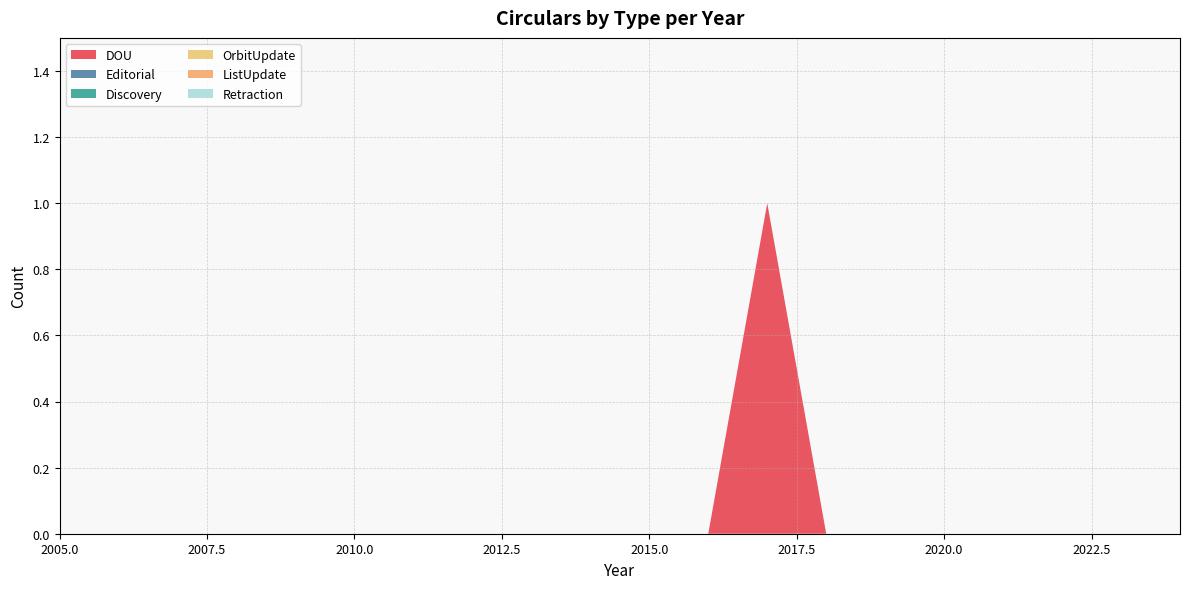

Reading left to right, list all the values displayed in this chart.

DOU: 2005=0	2006=0	2007=0	2008=0	2009=0	2010=0	2011=0	2012=0	2013=0	2014=0	2015=0	2016=0	2017=1	2018=0	2019=0	2020=0	2021=0	2022=0	2023=0	2024=0
Editorial: 2005=0	2006=0	2007=0	2008=0	2009=0	2010=0	2011=0	2012=0	2013=0	2014=0	2015=0	2016=0	2017=0	2018=0	2019=0	2020=0	2021=0	2022=0	2023=0	2024=0
Discovery: 2005=0	2006=0	2007=0	2008=0	2009=0	2010=0	2011=0	2012=0	2013=0	2014=0	2015=0	2016=0	2017=0	2018=0	2019=0	2020=0	2021=0	2022=0	2023=0	2024=0
OrbitUpdate: 2005=0	2006=0	2007=0	2008=0	2009=0	2010=0	2011=0	2012=0	2013=0	2014=0	2015=0	2016=0	2017=0	2018=0	2019=0	2020=0	2021=0	2022=0	2023=0	2024=0
ListUpdate: 2005=0	2006=0	2007=0	2008=0	2009=0	2010=0	2011=0	2012=0	2013=0	2014=0	2015=0	2016=0	2017=0	2018=0	2019=0	2020=0	2021=0	2022=0	2023=0	2024=0
Retraction: 2005=0	2006=0	2007=0	2008=0	2009=0	2010=0	2011=0	2012=0	2013=0	2014=0	2015=0	2016=0	2017=0	2018=0	2019=0	2020=0	2021=0	2022=0	2023=0	2024=0